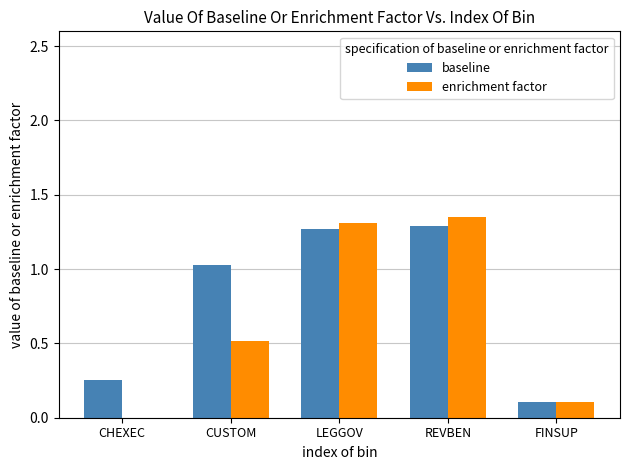

What is the sum of the enrichment factor values at CUSTOM and CHEXEC?

0.5